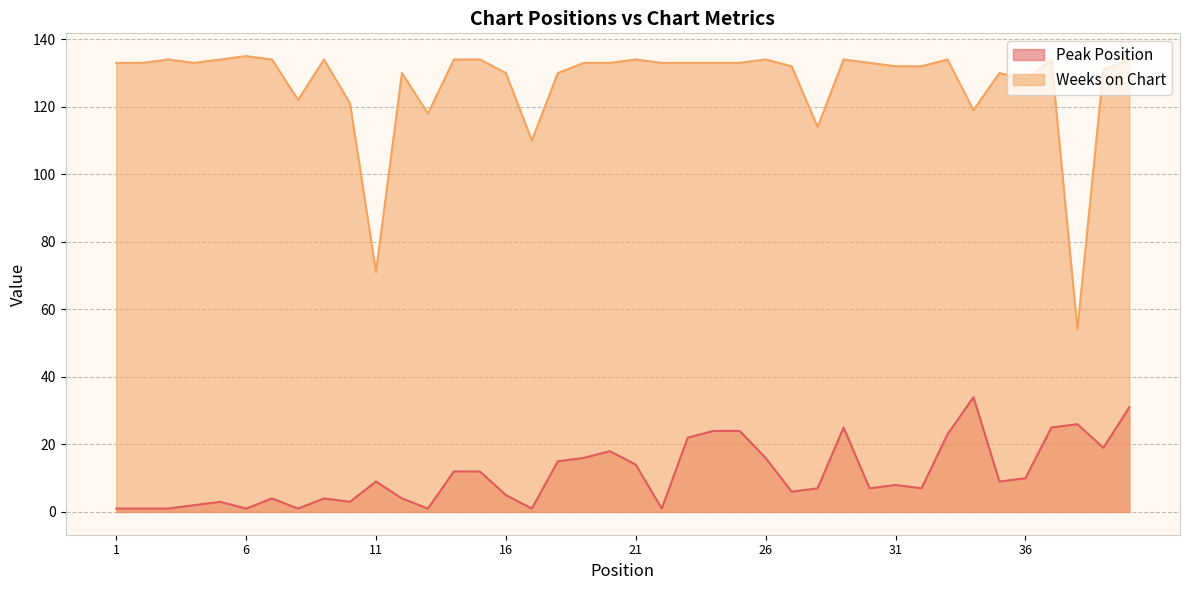

Which has a higher value, 3 or 10?

10